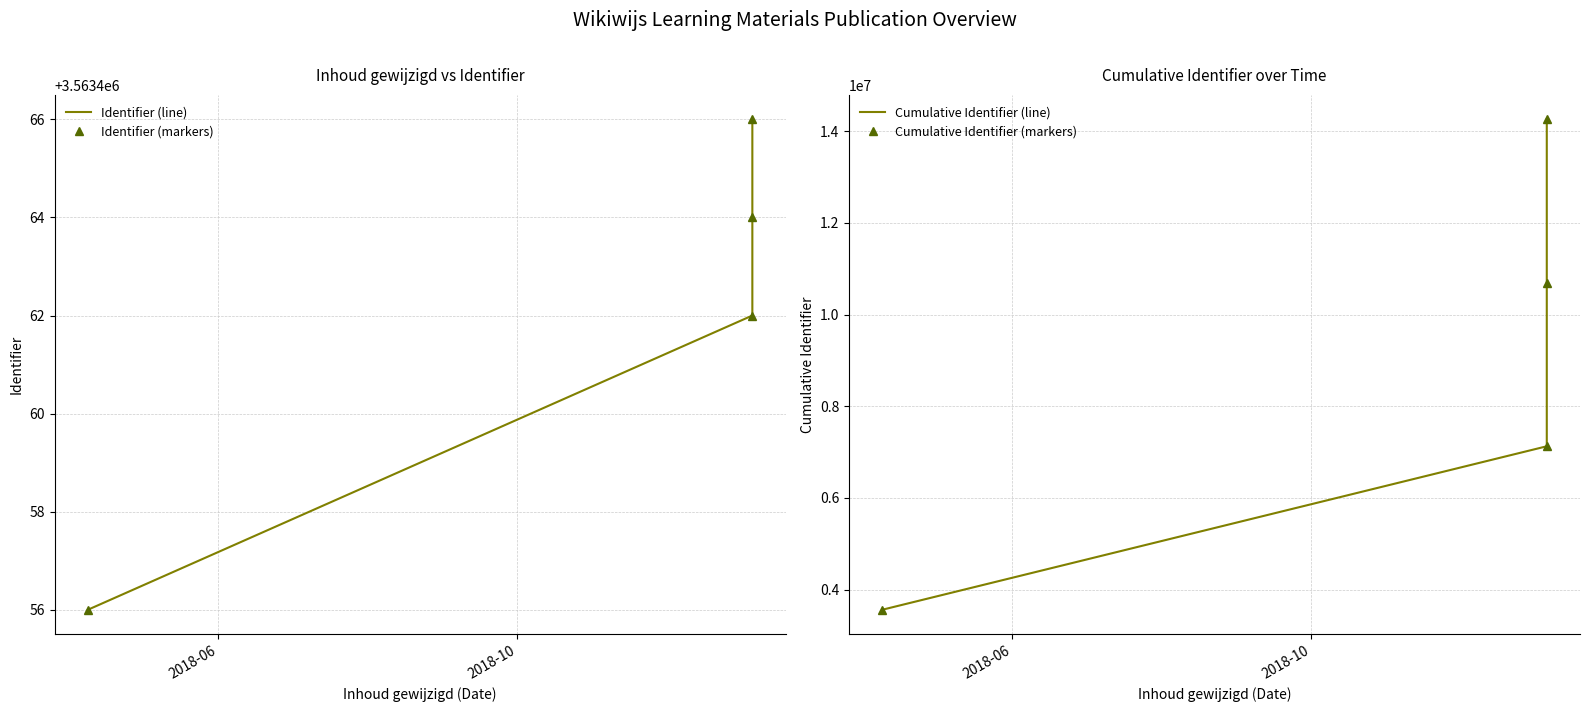

What is the label of the 4th point from the right?

2018-06